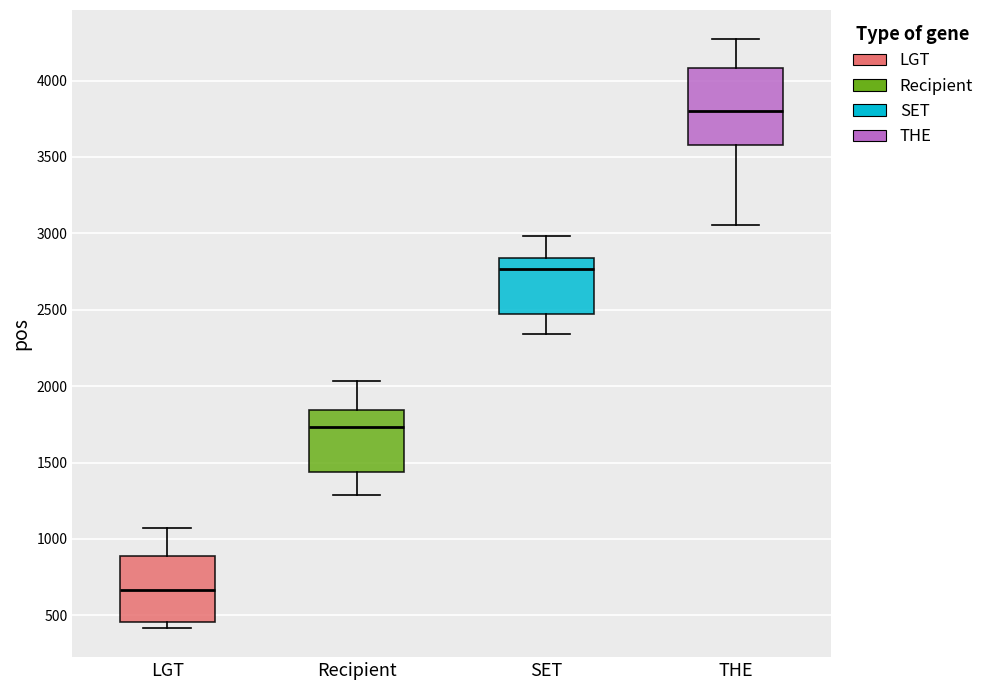

Reading left to right, transcribe this box plot: for each box, give where its median line is, the range the box spans, and where its two whiskers end, as read against the y-axis. The values are not printed on the chart, so give them approximately, as read against the axis.

LGT: median 650, box 450 to 900, whiskers 400 to 1050
Recipient: median 1750, box 1450 to 1850, whiskers 1300 to 2050
SET: median 2750, box 2500 to 2850, whiskers 2350 to 3000
THE: median 3800, box 3600 to 4100, whiskers 3050 to 4250